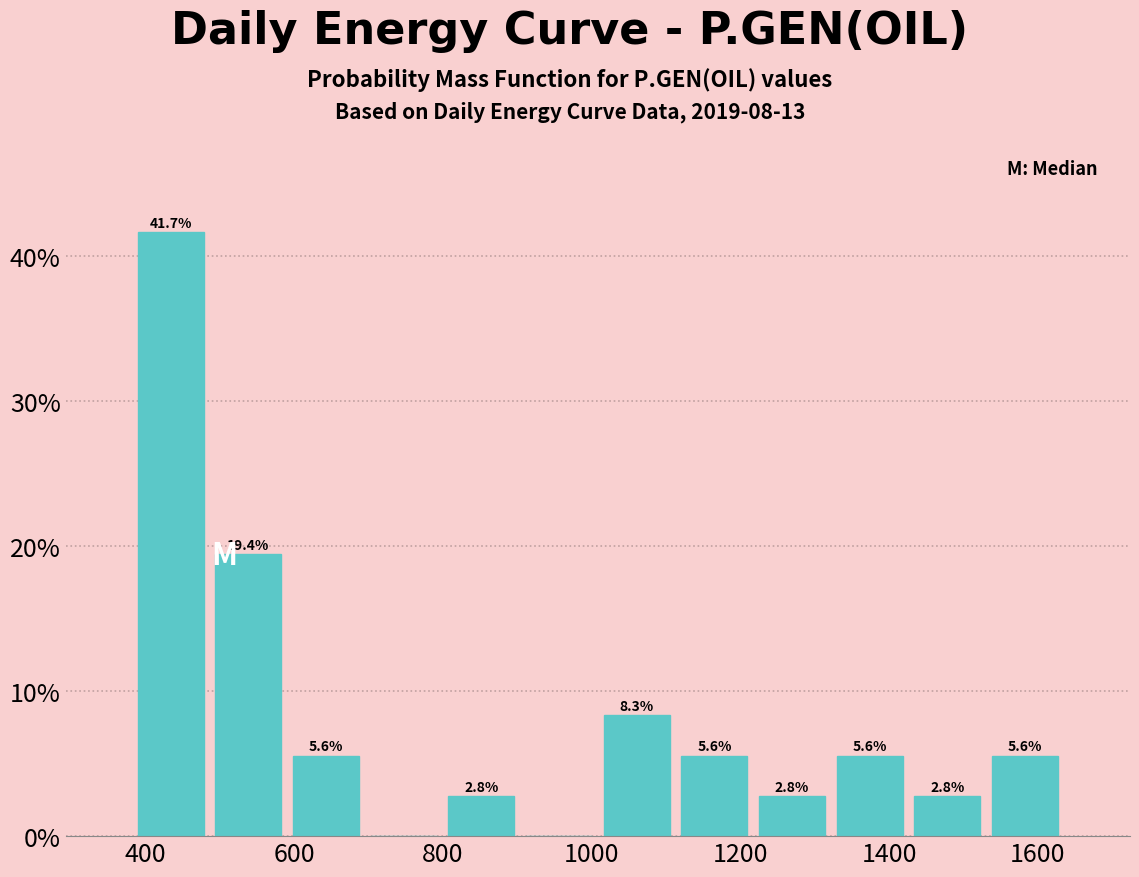

Over which range of the x-axis is the bar tallest?

380 to 480